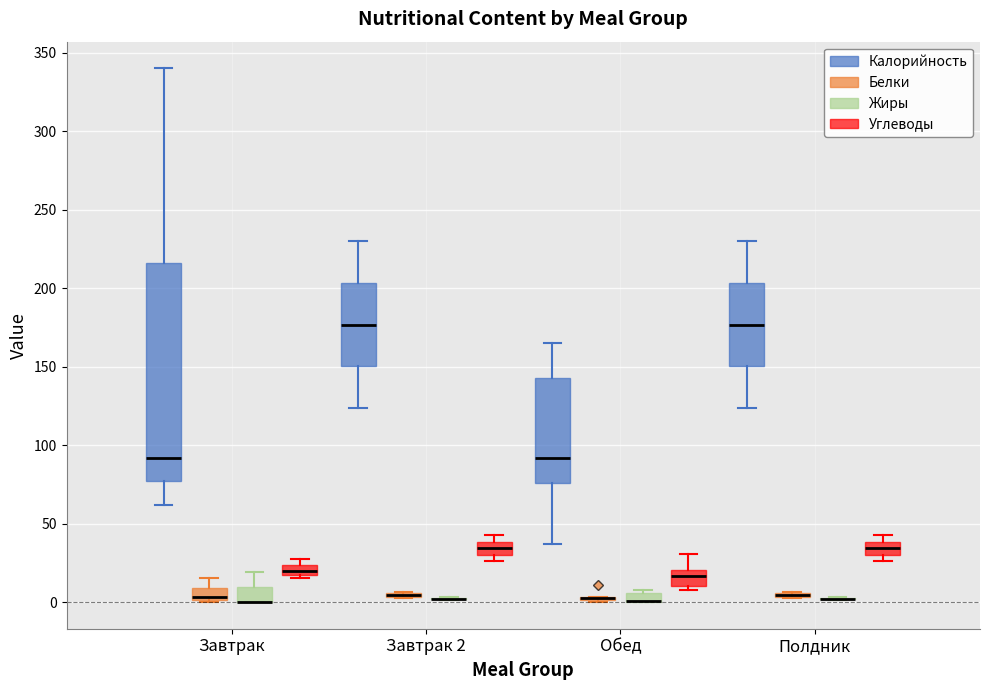

Where does the upper whisker of the box for Обед (Калорийность) end on the y-axis? The values are not printed on the chart, so give them approximately, as read against the axis.

165